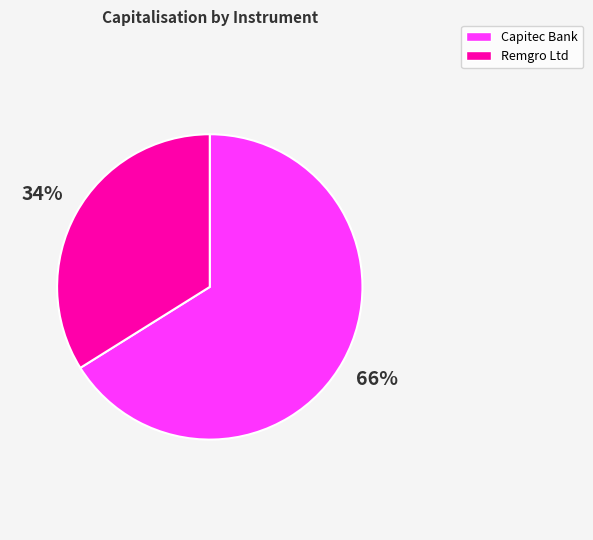

Does any single category account for the majority?

Yes